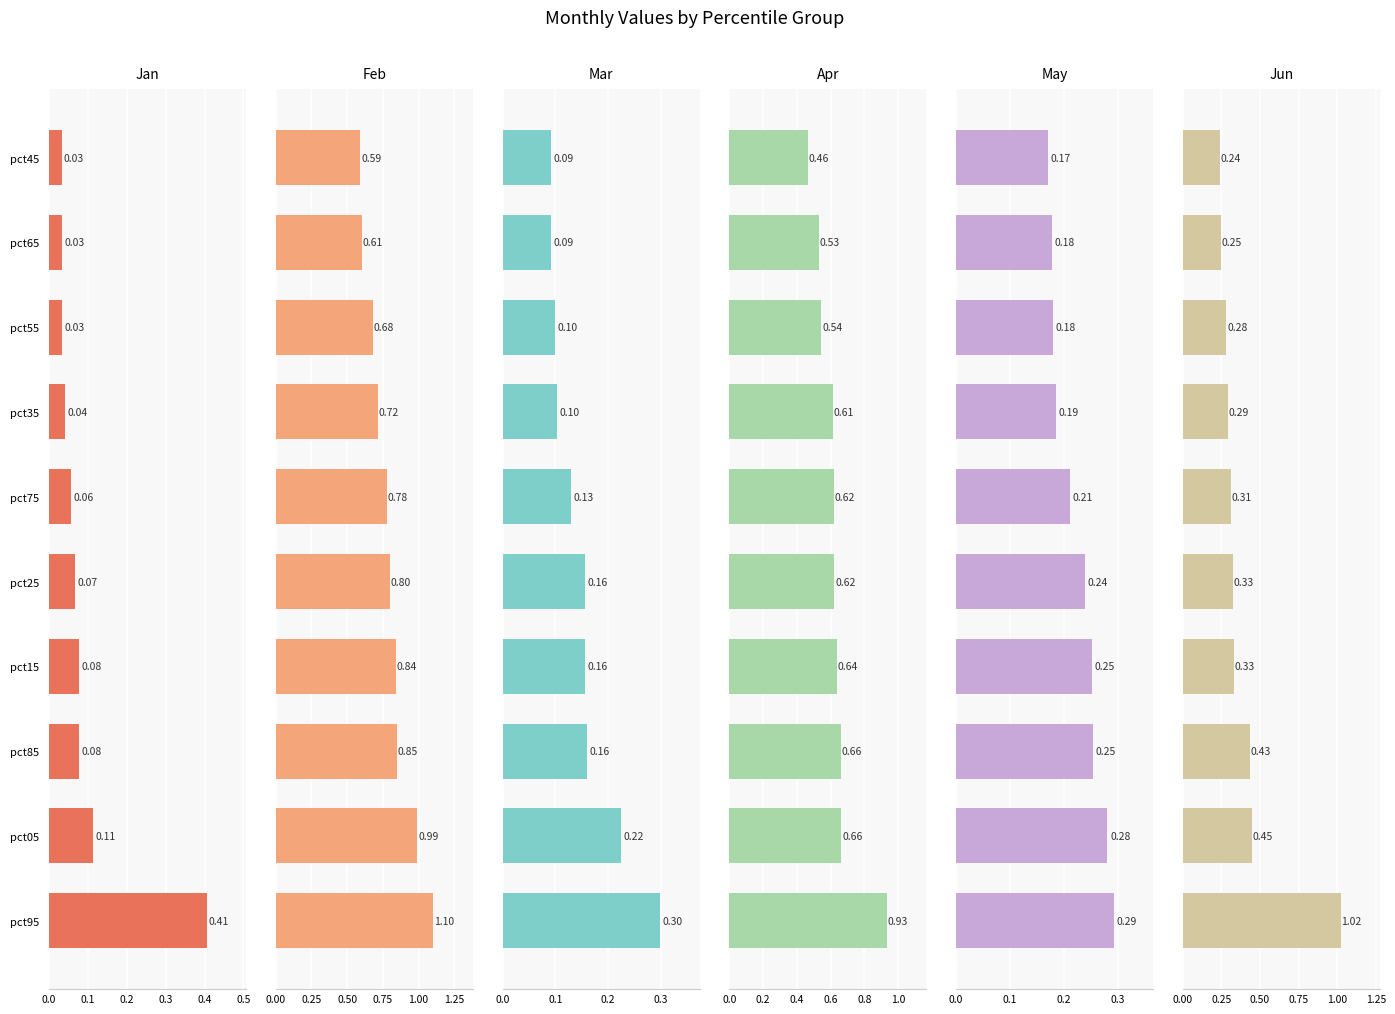

Are the bars horizontal?

Yes